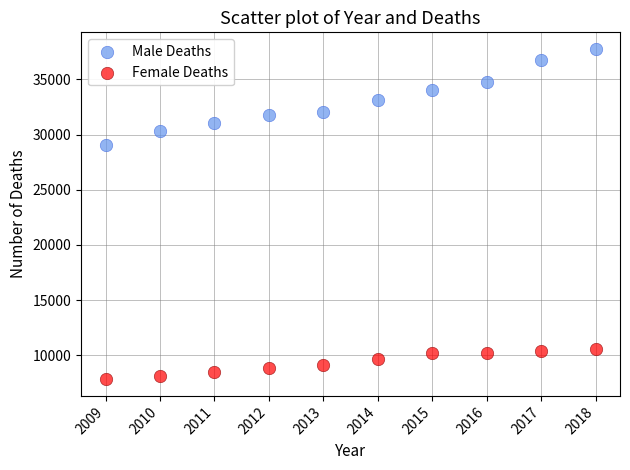

Which series reaches the maximum Y coordinate?

Male Deaths